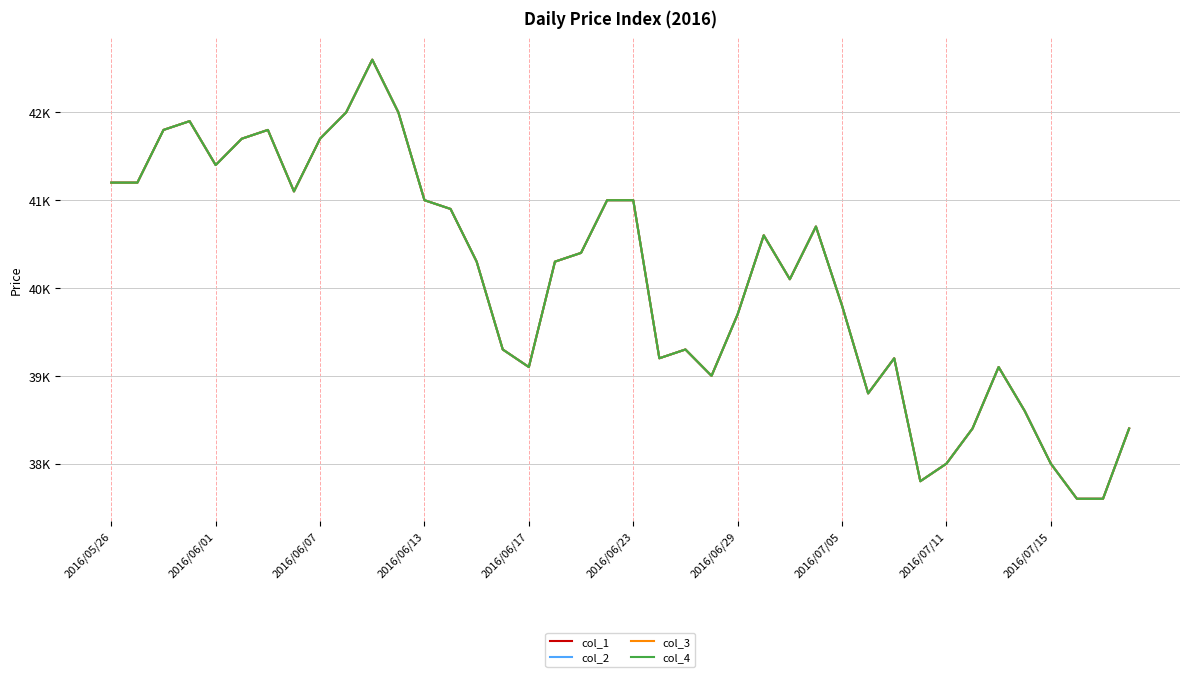

Which series has the widest spread of values?

col_1